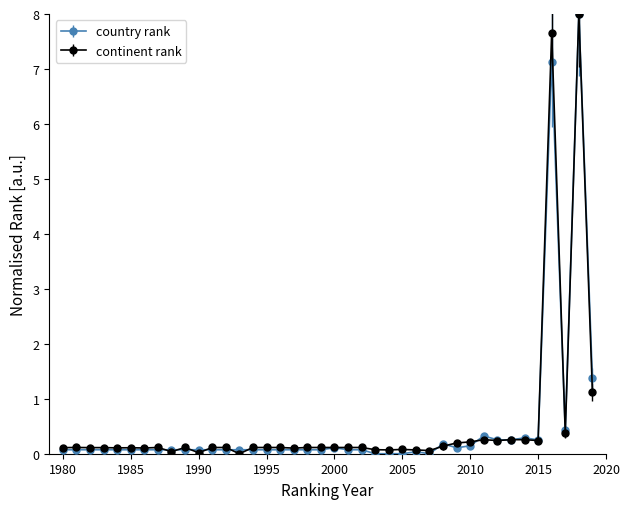

Does the chart display data point markers on the line(s)?

Yes